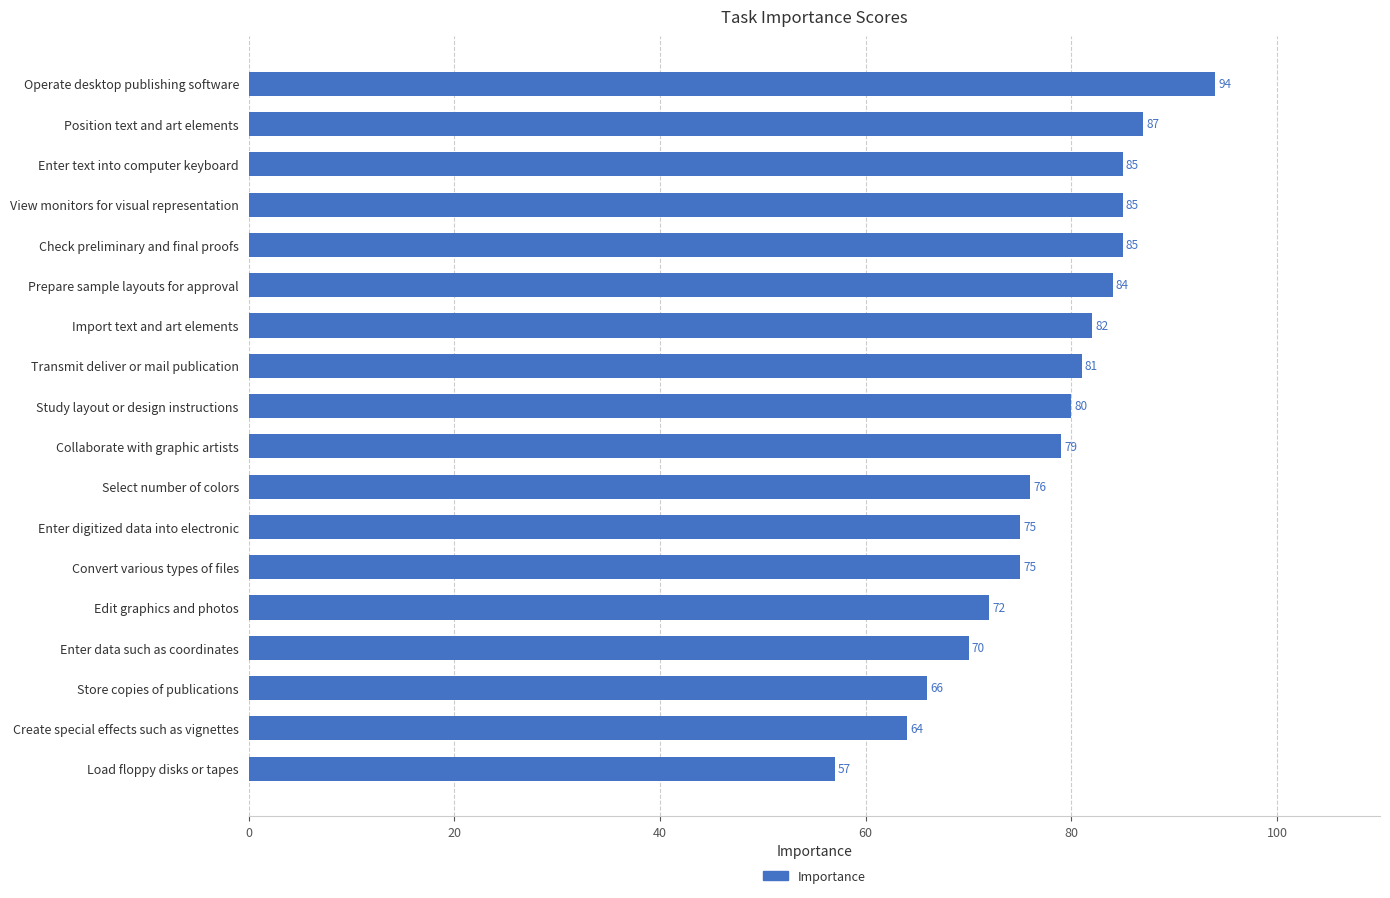

How many data points are less than 80?

9